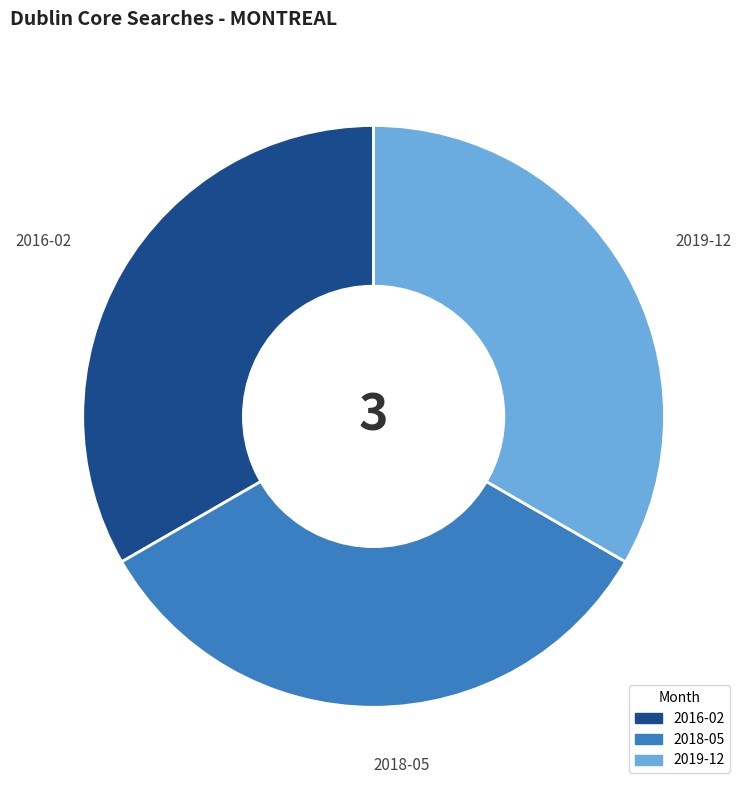

Is there a majority slice in this chart?

No